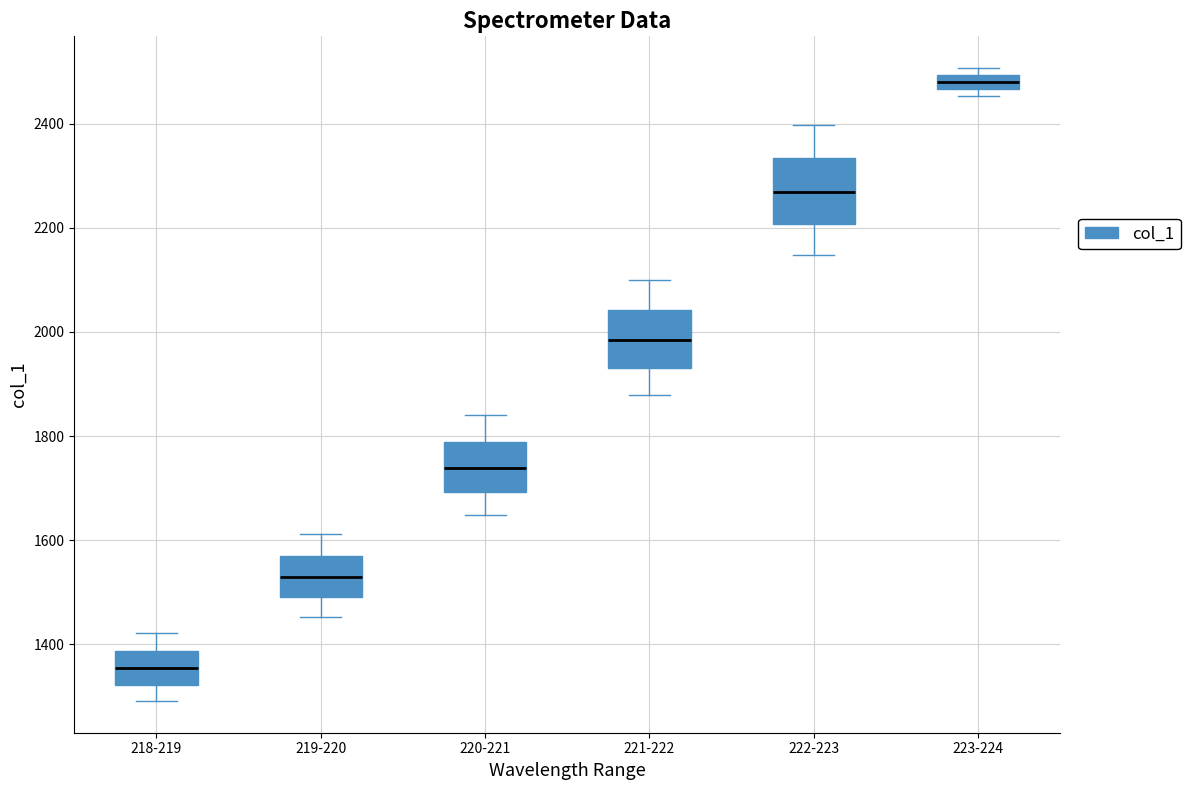

Which box has the lowest median line?

218-219